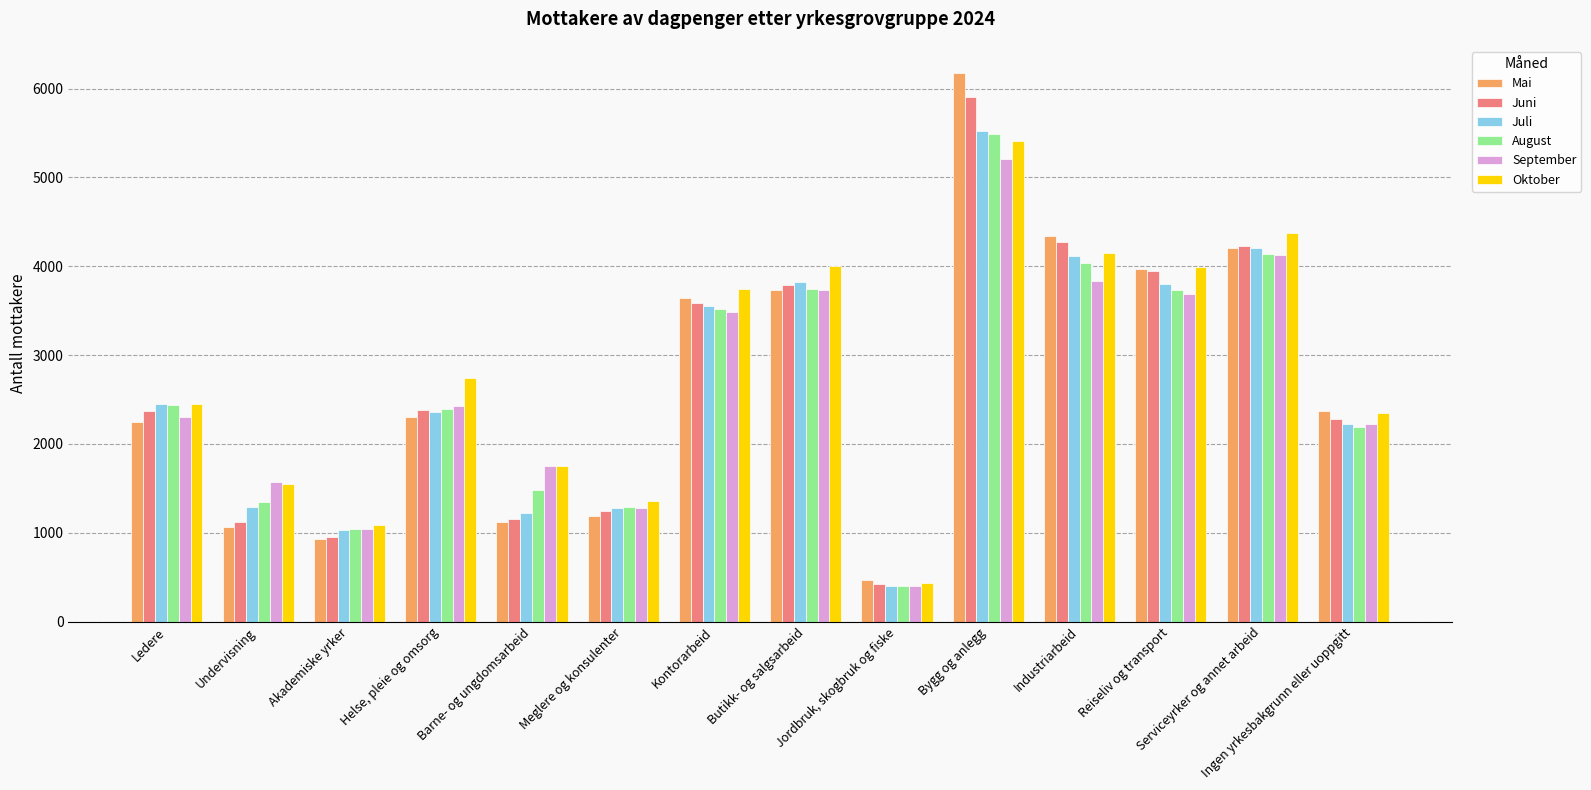

What is the spread (max minus min) of values at Ledere?

206